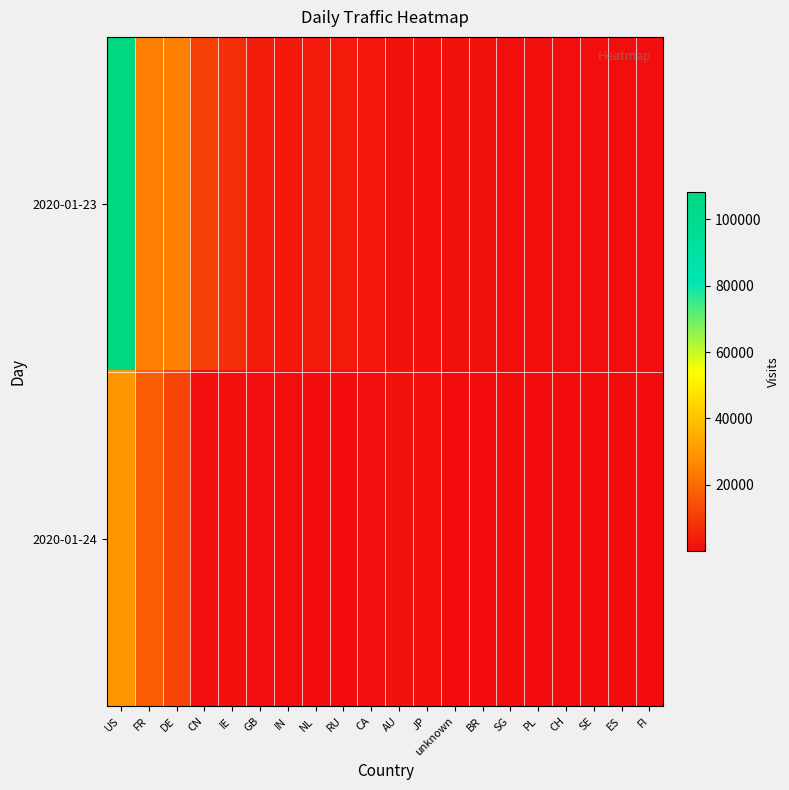

Reading right to left, list all the values displayed in this chart.

2020-01-23: FI=566	ES=795	SE=893	CH=909	PL=1000	SG=913	BR=1455	unknown=1657	JP=1299	AU=1409	CA=2230	RU=3109	NL=3082	IN=2781	GB=3802	IE=7915	CN=11874	DE=24804	FR=24520	US=108171
2020-01-24: FI=137	ES=82	SE=113	CH=268	PL=231	SG=376	BR=269	unknown=246	JP=1150	AU=1392	CA=622	RU=356	NL=426	IN=859	GB=670	IE=1319	CN=505	DE=12163	FR=17538	US=29272